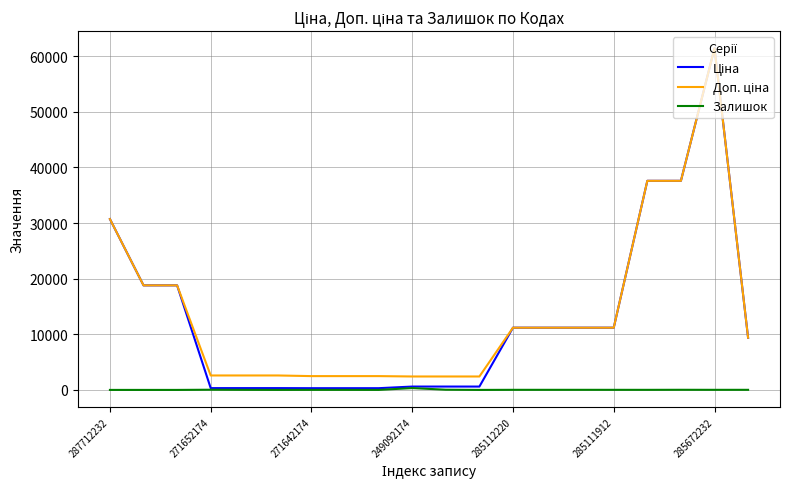

What is the maximum value shown in the chart?

61434.3